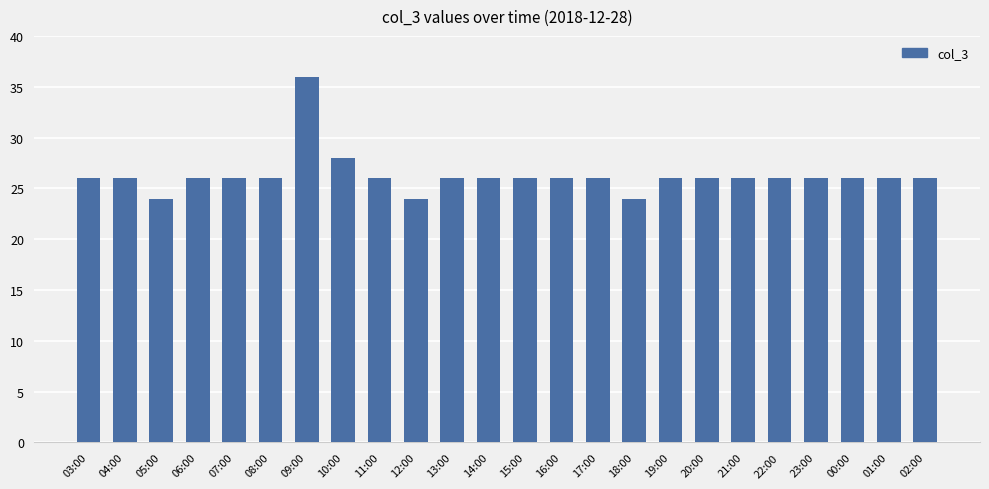

Are the bars horizontal?

No